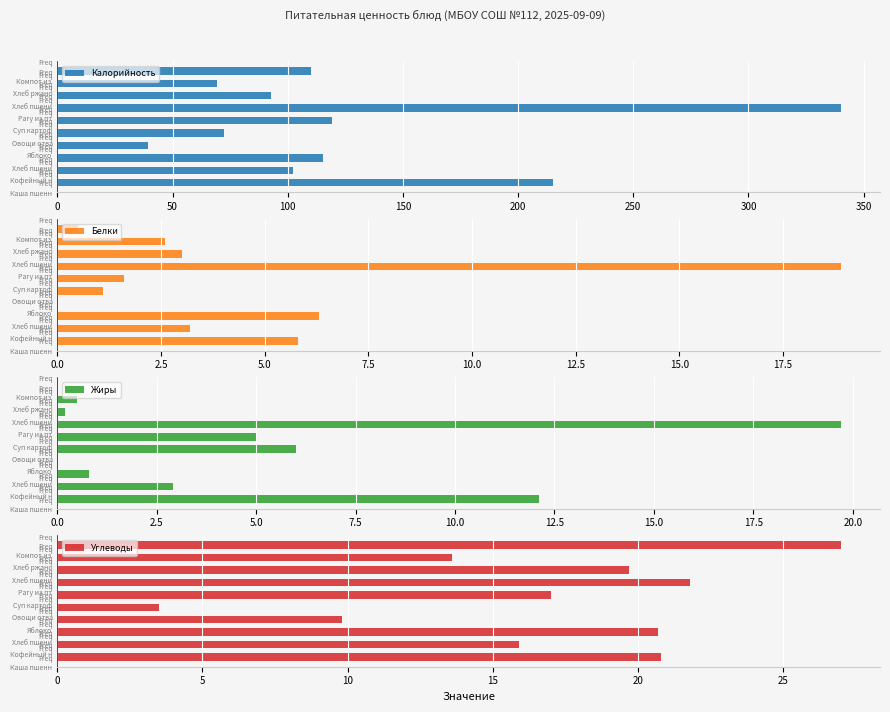

What is the sum of the Углеводы values at Freq Freq Рагу из пт and Freq Freq Кофейный н?

37.7